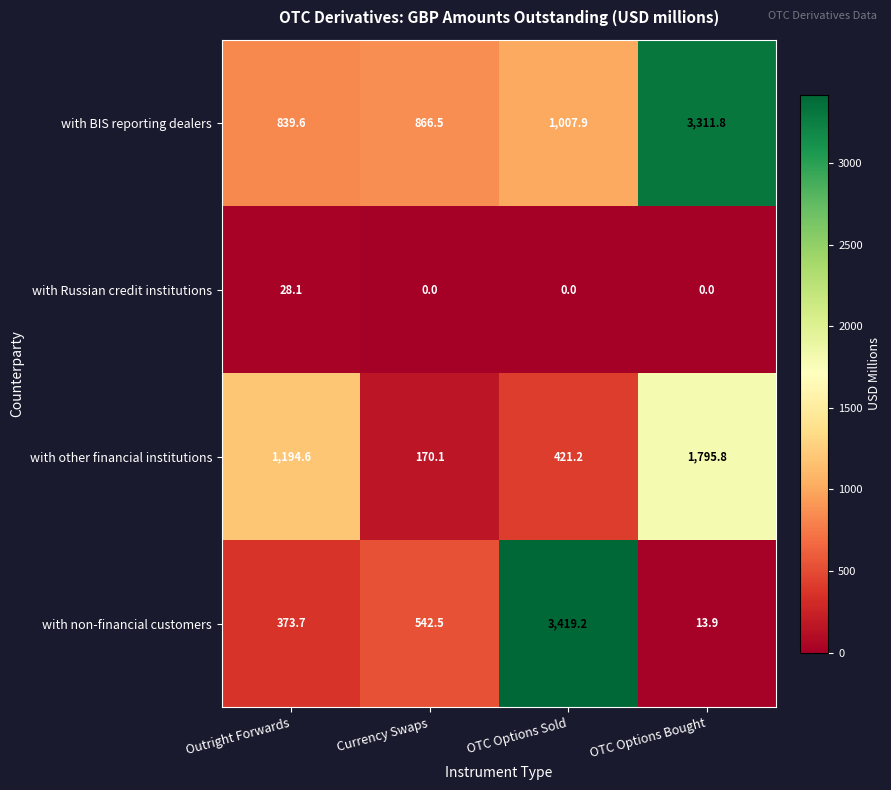

What is the approximate value of with BIS reporting dealers at Currency Swaps?

866.5